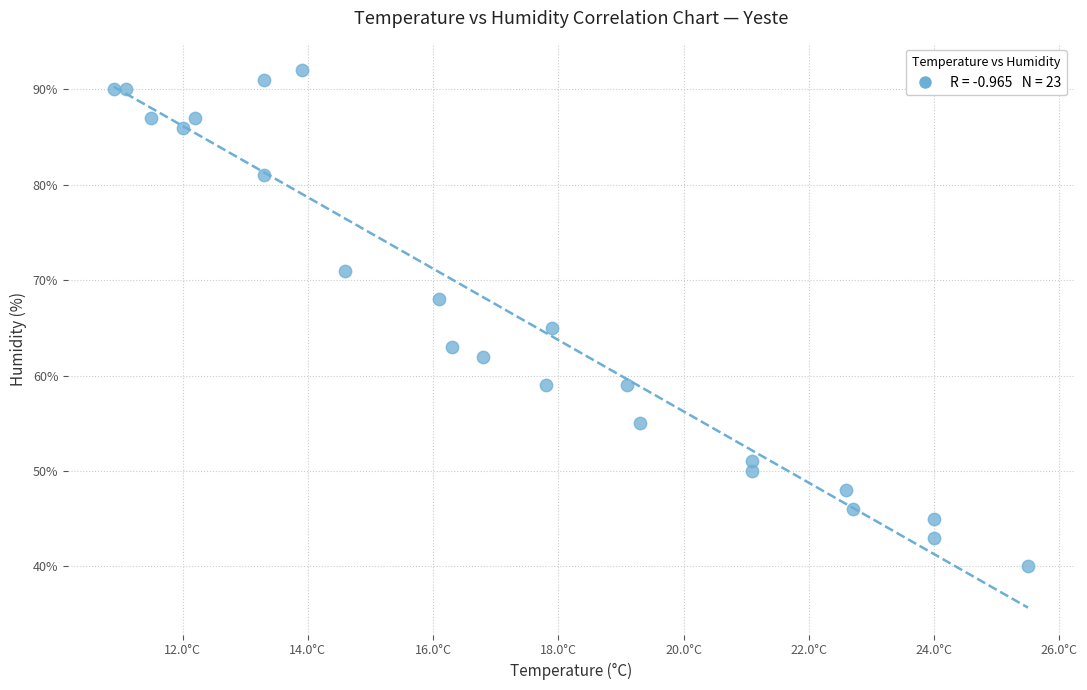

What Y value in the scatter plot is closest to 66?

65